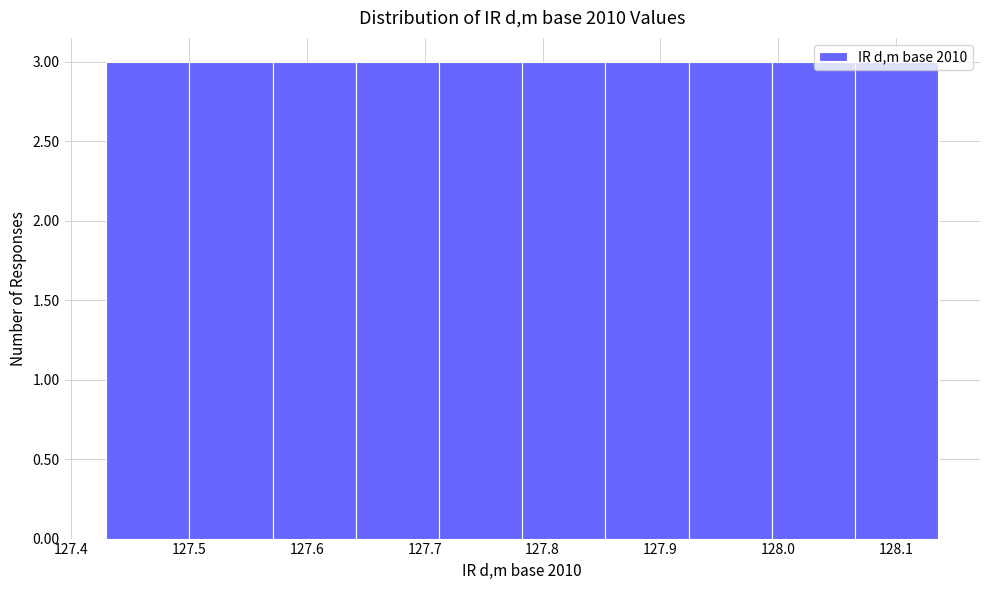

Reading left to right, list every bar in this chart as the range it spans on the x-axis followed by its height. Neither the bar edges nor the heights are printed on the chart, so give them approximately, as read against the axes.

127.43 to 127.50: 3
127.50 to 127.57: 3
127.57 to 127.64: 3
127.64 to 127.71: 3
127.71 to 127.78: 3
127.78 to 127.85: 3
127.85 to 127.92: 3
127.92 to 127.99: 3
127.99 to 128.07: 3
128.07 to 128.14: 3